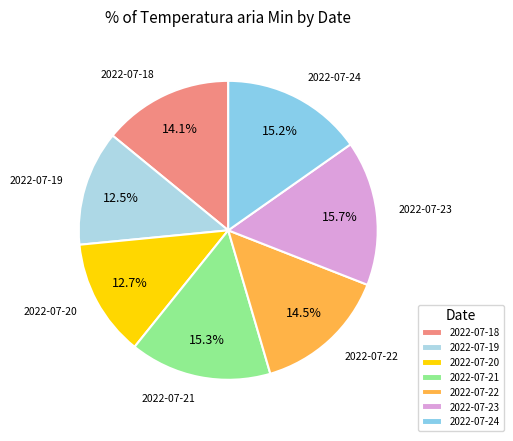

What is the ratio of the value at 2022-07-23 to the value at 2022-07-18?

1.1